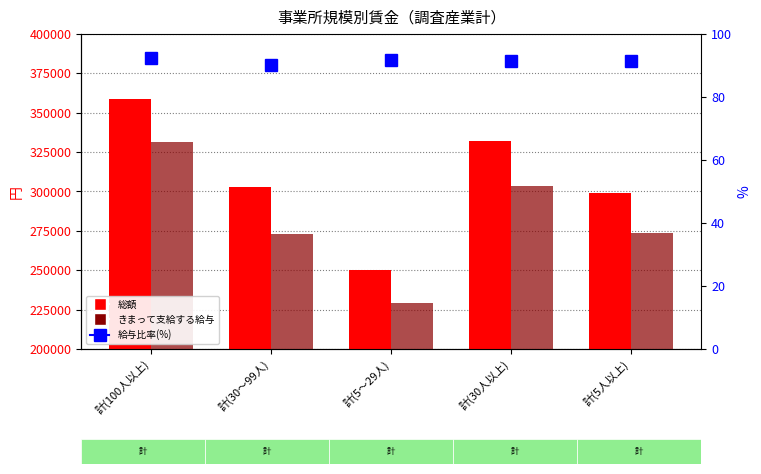

Is it true that 給与比率(%) equals 92.4 at 計(100人以上)?

True